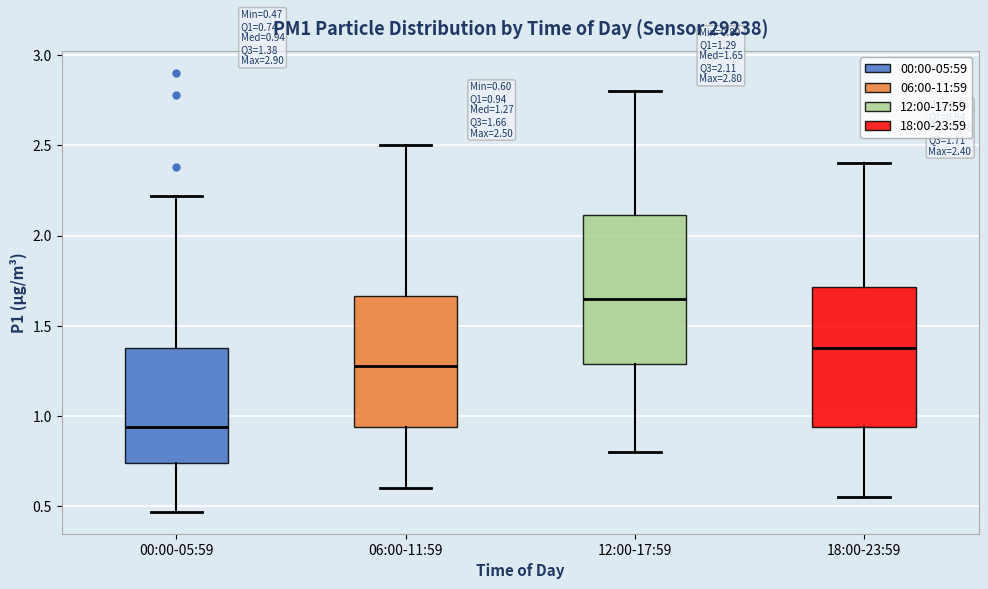

Which box's median line is the highest?

12:00-17:59